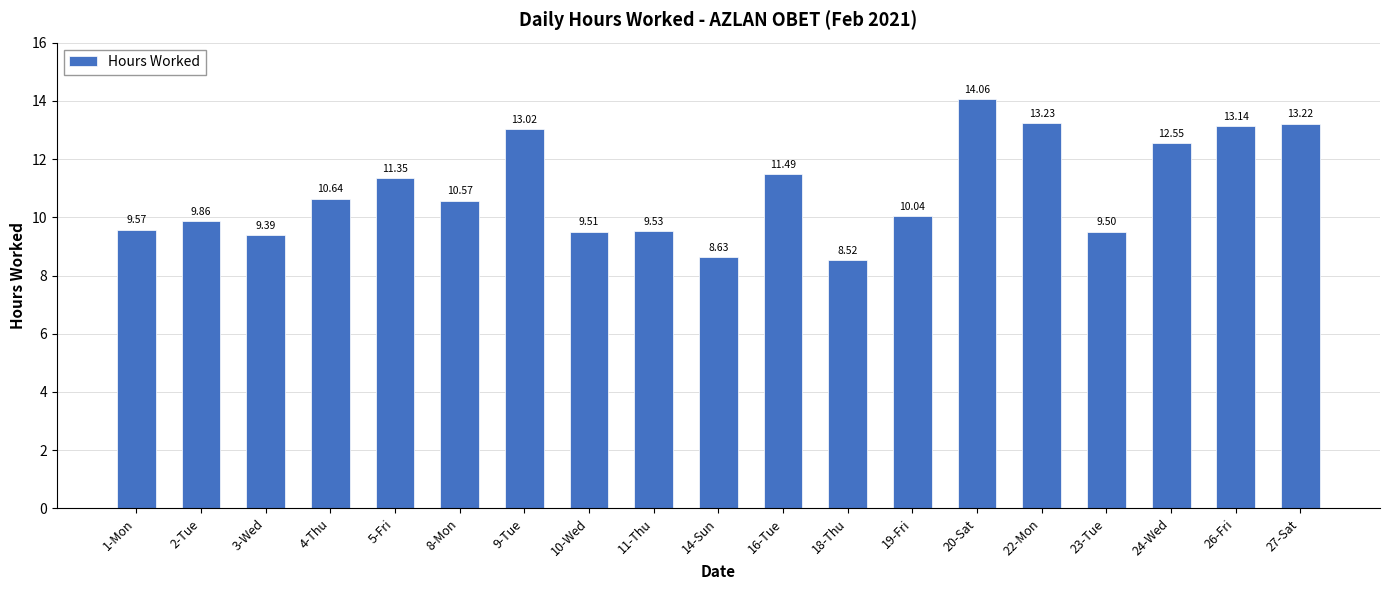

Rank the categories by value from highest to lowest.

20-Sat, 22-Mon, 27-Sat, 26-Fri, 9-Tue, 24-Wed, 16-Tue, 5-Fri, 4-Thu, 8-Mon, 19-Fri, 2-Tue, 1-Mon, 11-Thu, 10-Wed, 23-Tue, 3-Wed, 14-Sun, 18-Thu